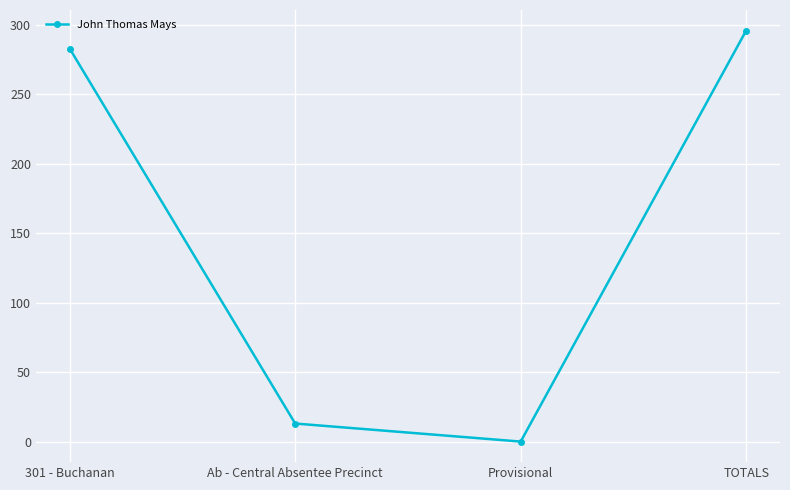

Rank the categories by value from lowest to highest.

Provisional, Ab - Central Absentee Precinct, 301 - Buchanan, TOTALS